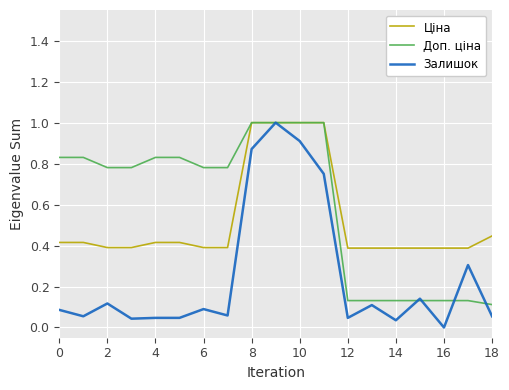

Rank the series by their average value, from highest to lowest.

Доп. ціна, Ціна, Залишок